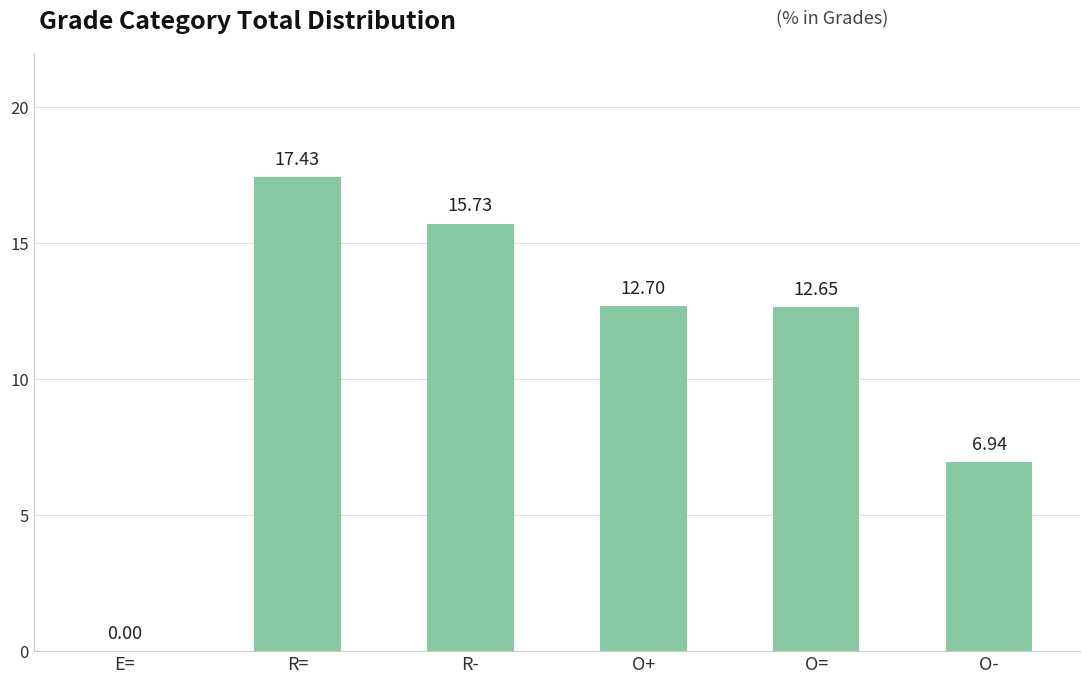

Which label corresponds to the largest value in the chart?

R=